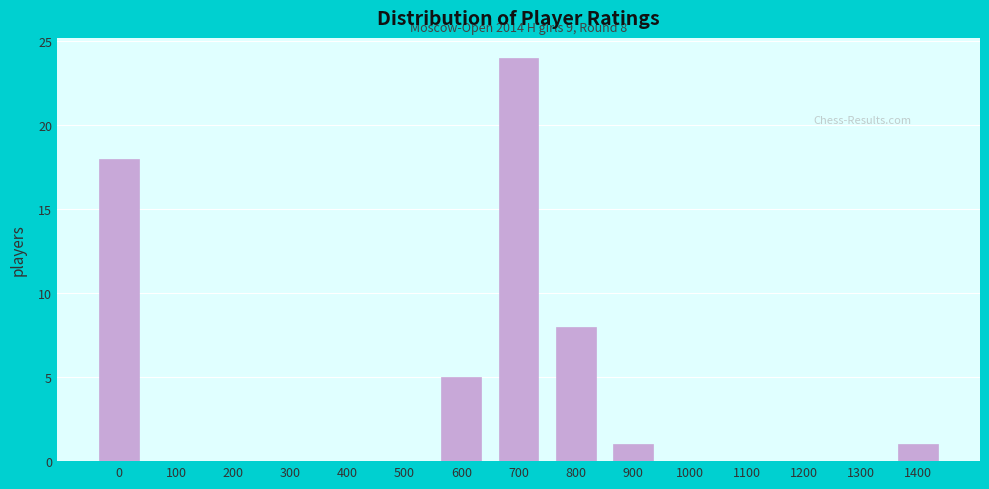

Reading right to left, transcribe all the data shown in this chart.

1400=1	1300=0	1200=0	1100=0	1000=0	900=1	800=8	700=24	600=5	500=0	400=0	300=0	200=0	100=0	0=18